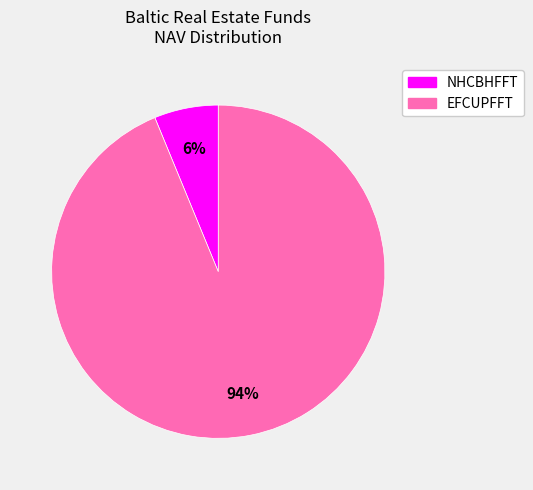

Which slice is the largest?

EFCUPFFT